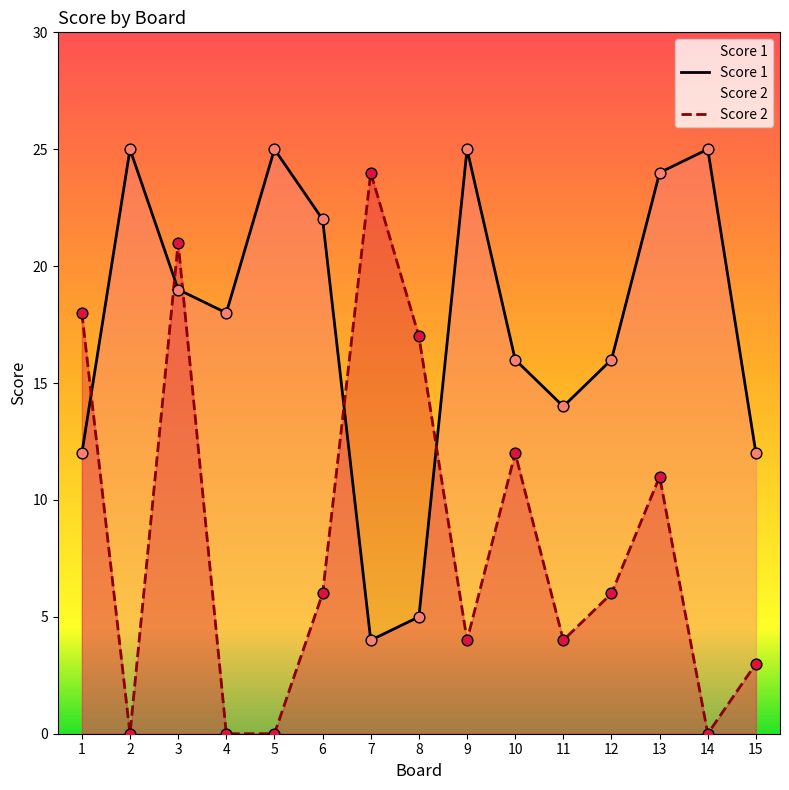

Which series has the largest total across all categories?

Score 1